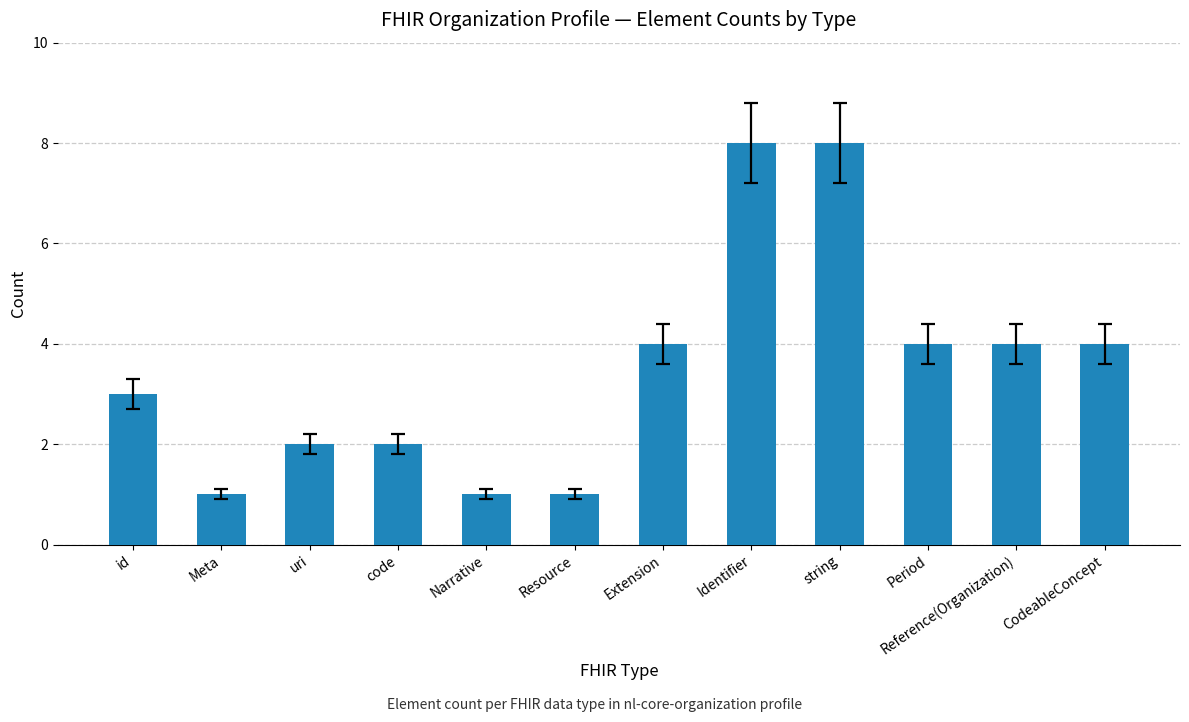

The chart shows a value of 5 at id. True or false?

False